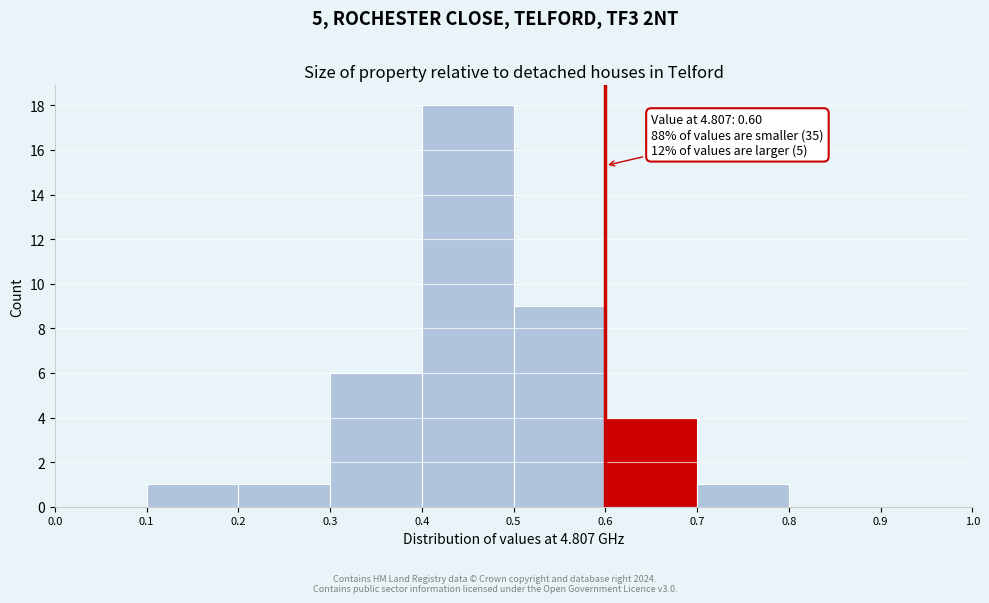

Which range on the x-axis has the tallest bar?

0.4 to 0.5